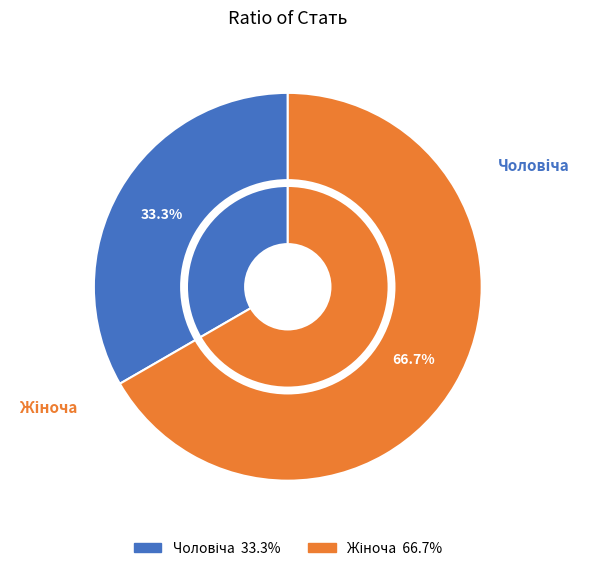

True or false: Жіноча accounts for 67% of the total.

True